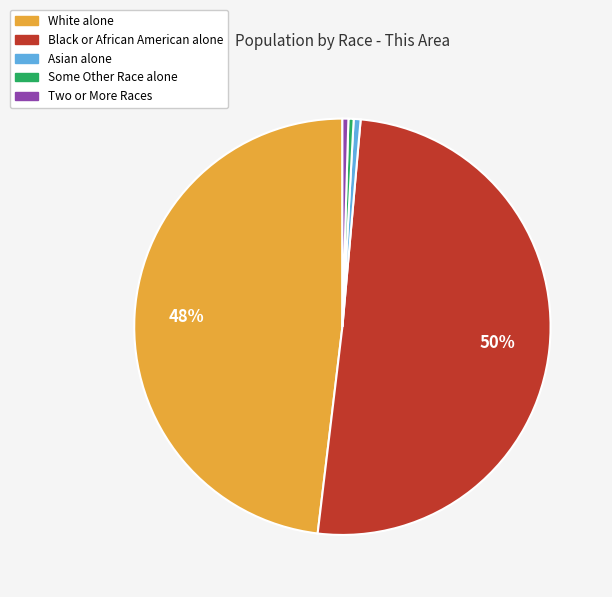

How many segments does this pie chart have?

5